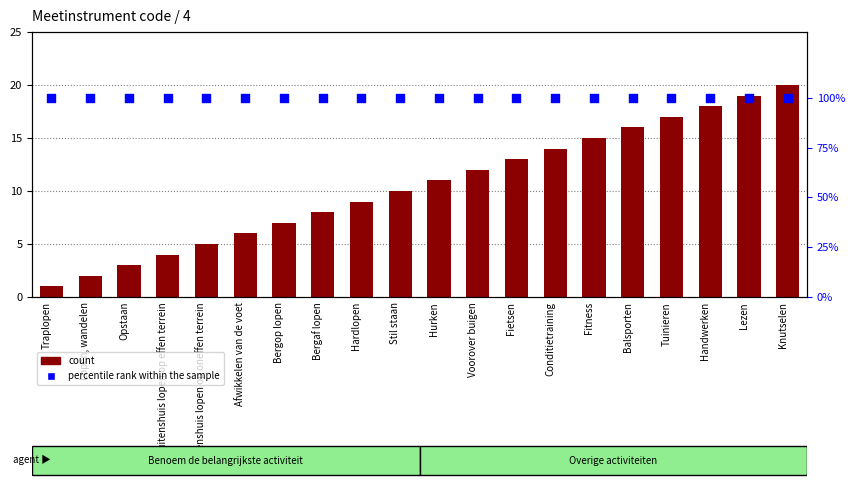

At how many categories does at least one series exceed 96?

20